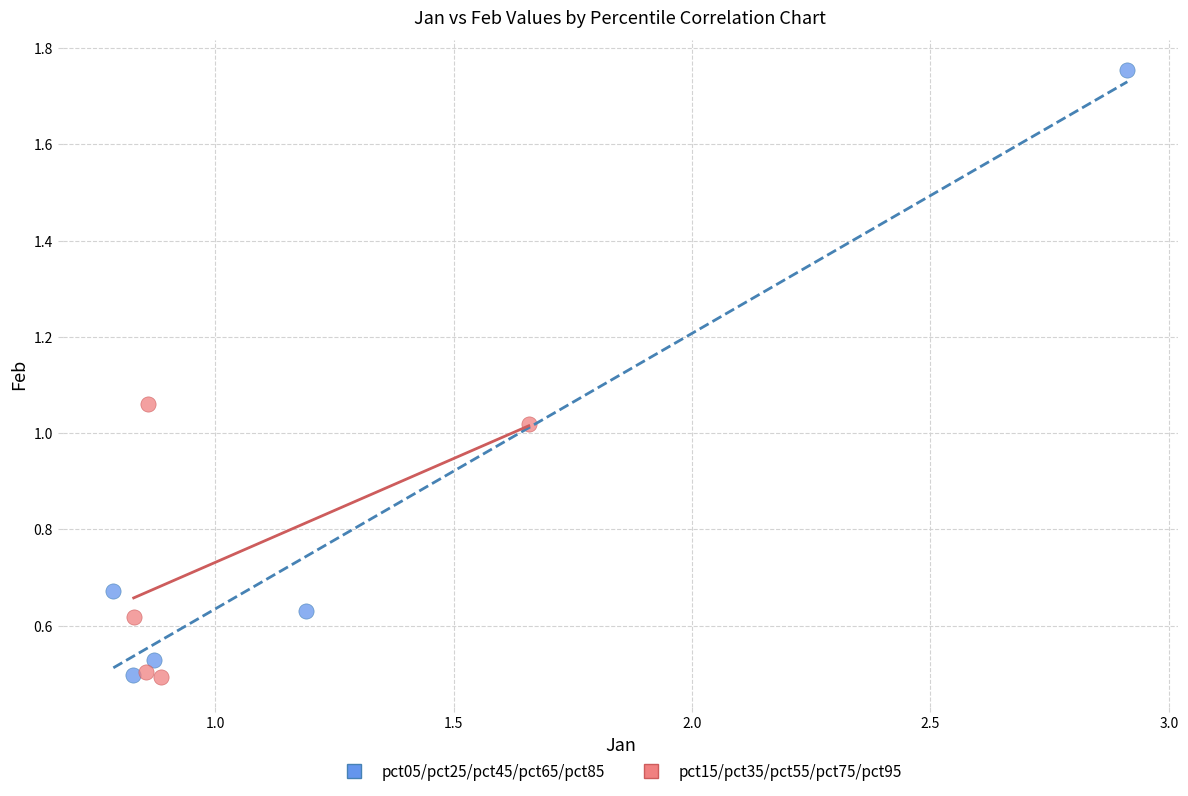

Which series has the largest Y range (max minus min)?

pct05/pct25/pct45/pct65/pct85